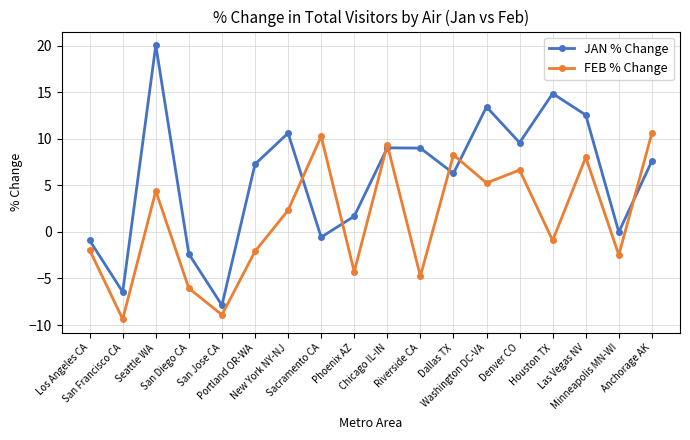

Rank the series by their maximum value, from highest to lowest.

JAN % Change, FEB % Change